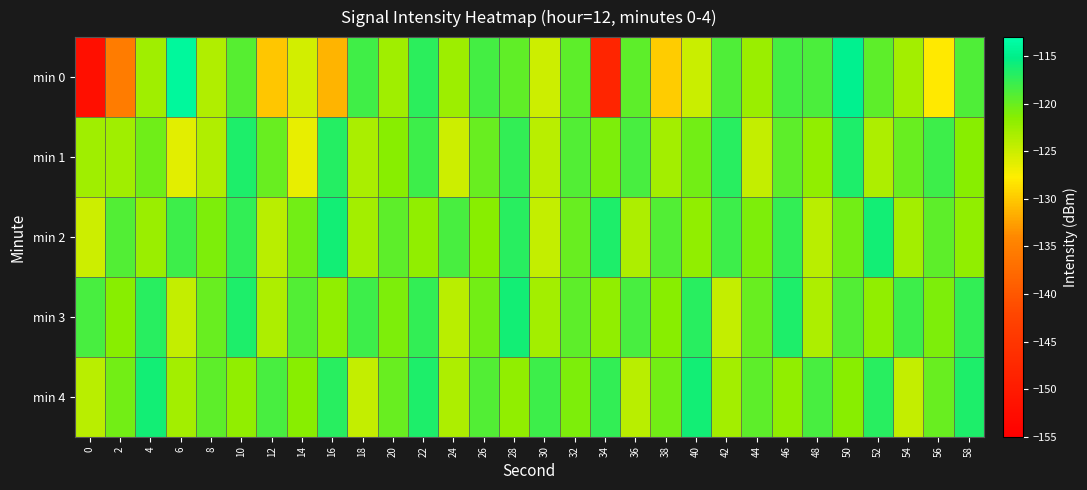

Which series has the largest total across all categories?

min 3